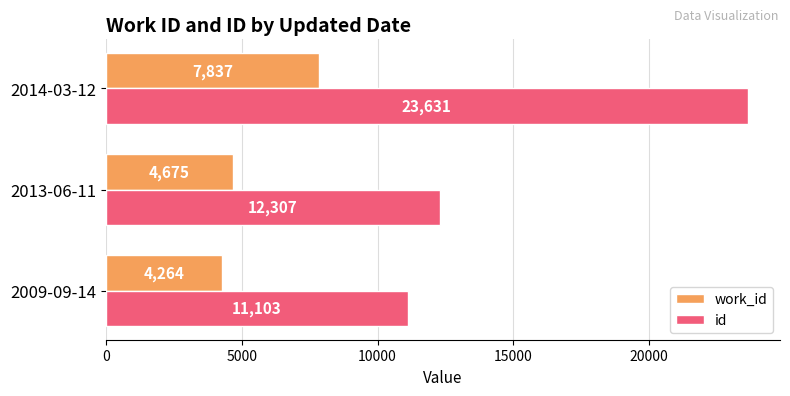

What is the sum of all work_id values?

16776